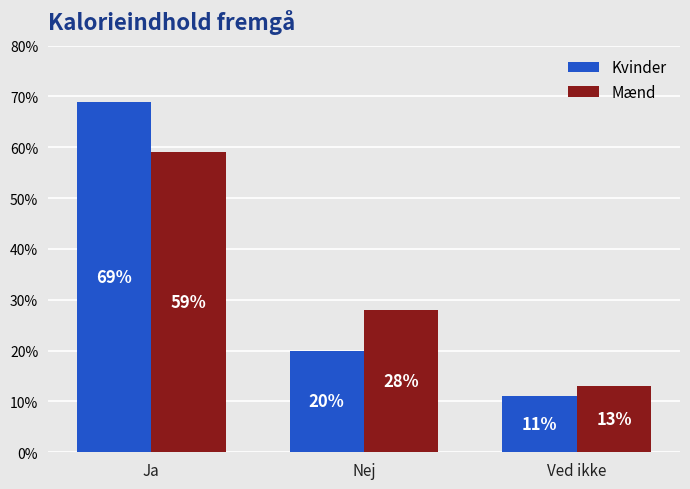

Reading right to left, transcribe all the data shown in this chart.

Kvinder: 11	20	69
Mænd: 13	28	59